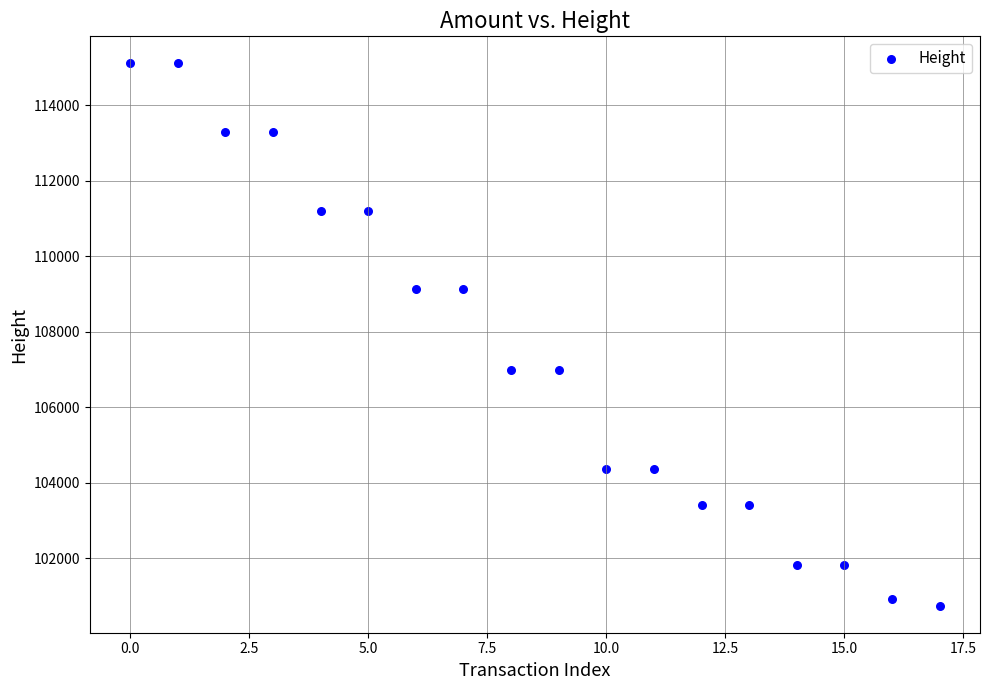

What is the range of Y values (max minus min)?

14357